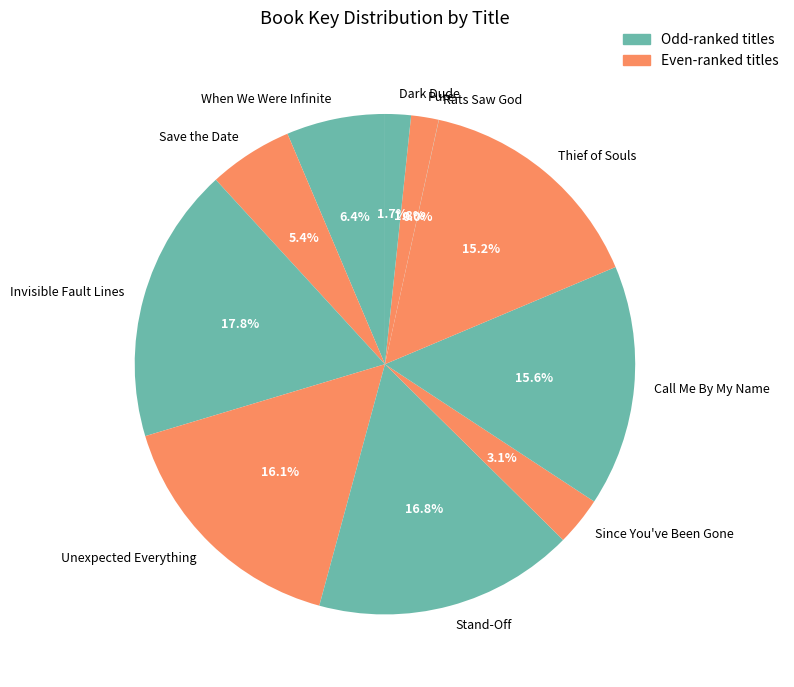

To the nearest percent, what portion does When We Were Infinite represent?

6%